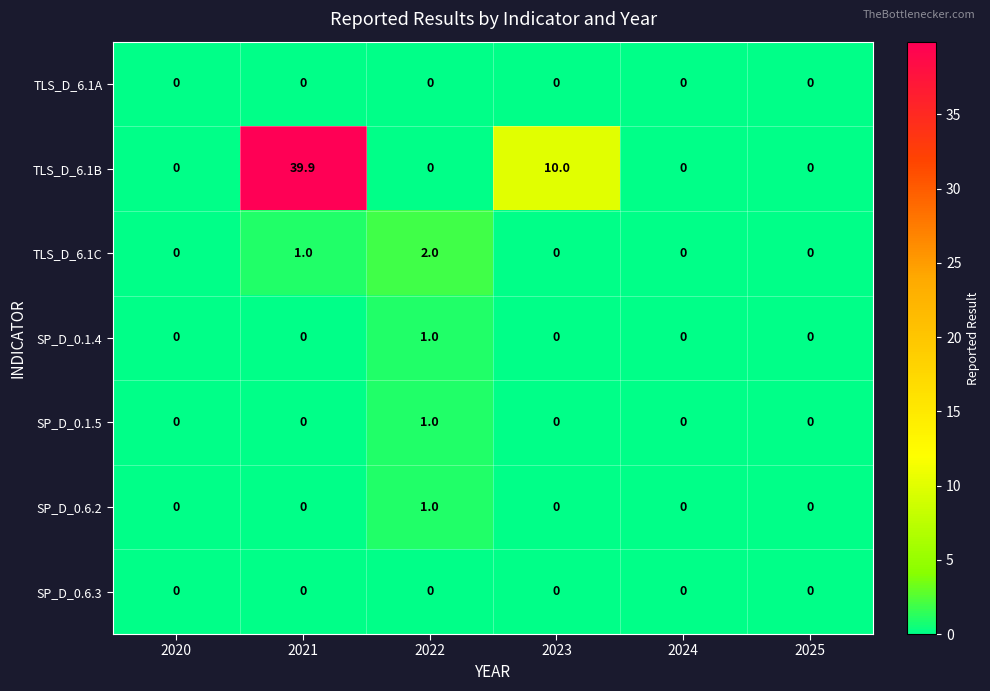

Between 2020 and 2023, which series saw the biggest shift?

TLS_D_6.1B